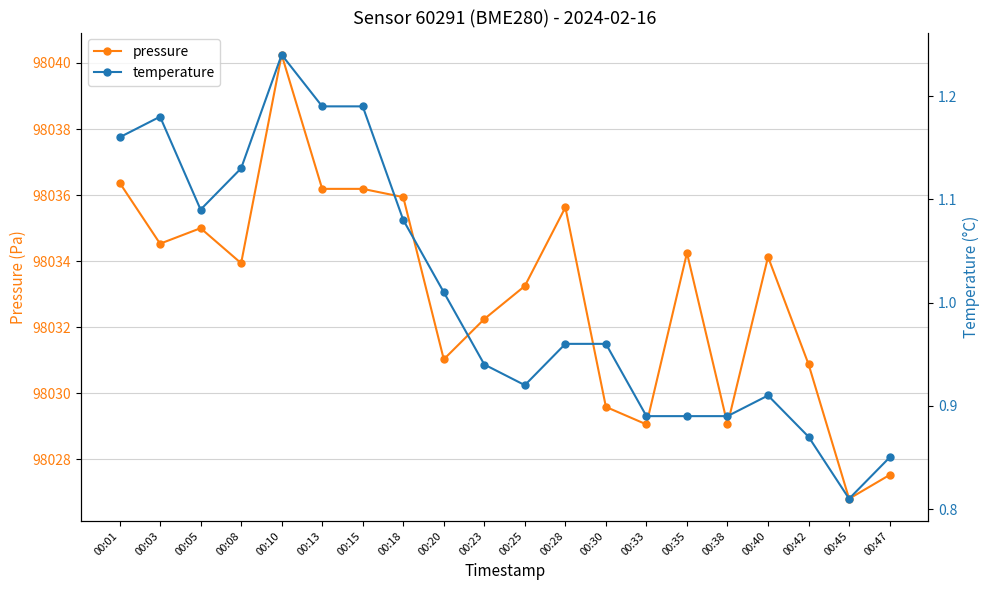

How many categories are shown in the chart?

20